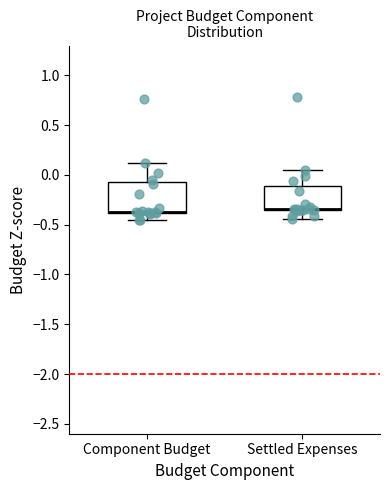

Reading left to right, read every box against the y-axis: the position of its median line, the range the box covers, and the ends of its whiskers. The values are not printed on the chart, so give them approximately, as read against the axis.

Component Budget: median -0.35 (drawn on the box's lower edge), box -0.40 to -0.05, whiskers -0.45 to 0.10
Settled Expenses: median -0.35 (drawn on the box's lower edge), box -0.35 to -0.10, whiskers -0.45 to 0.05